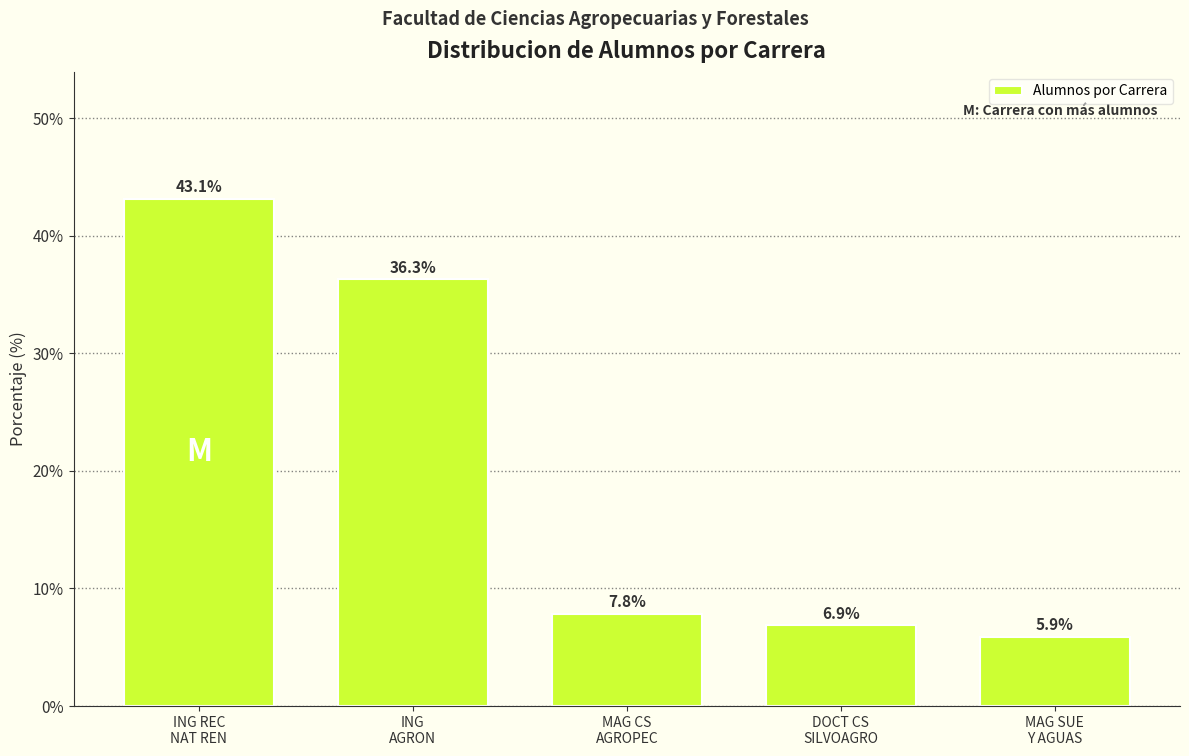

Reading left to right, transcribe all the data shown in this chart.

43.1	36.3	7.8	6.9	5.9